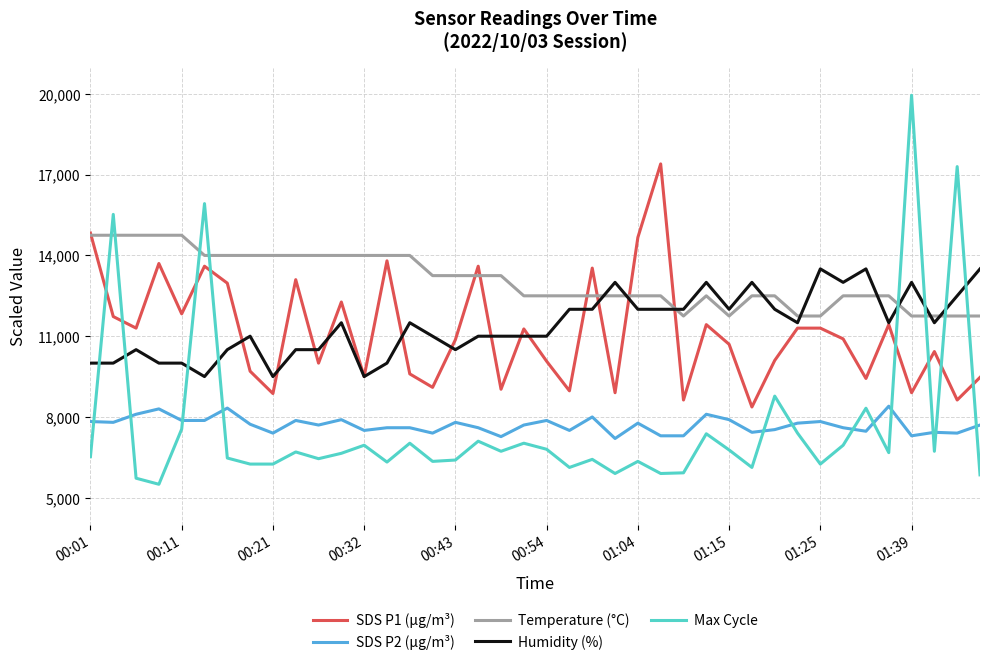

What is the difference between the maximum and second lowest values in the SDS P2 (µg/m³) series?

1130.0